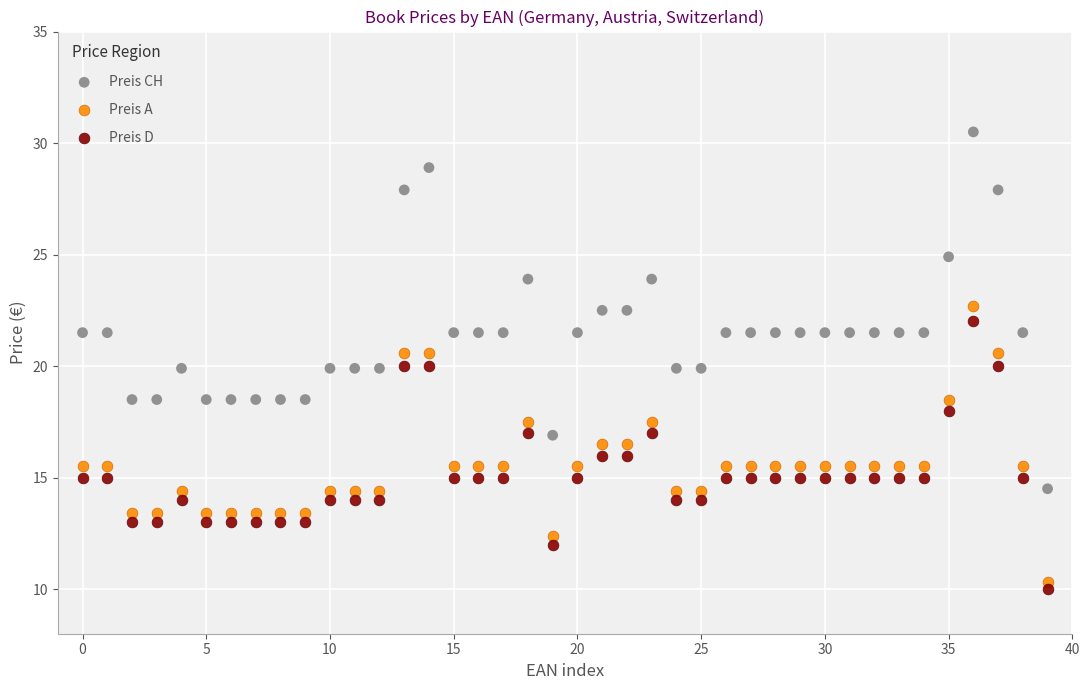

What are all the series names shown in the legend?

Preis CH, Preis A, Preis D